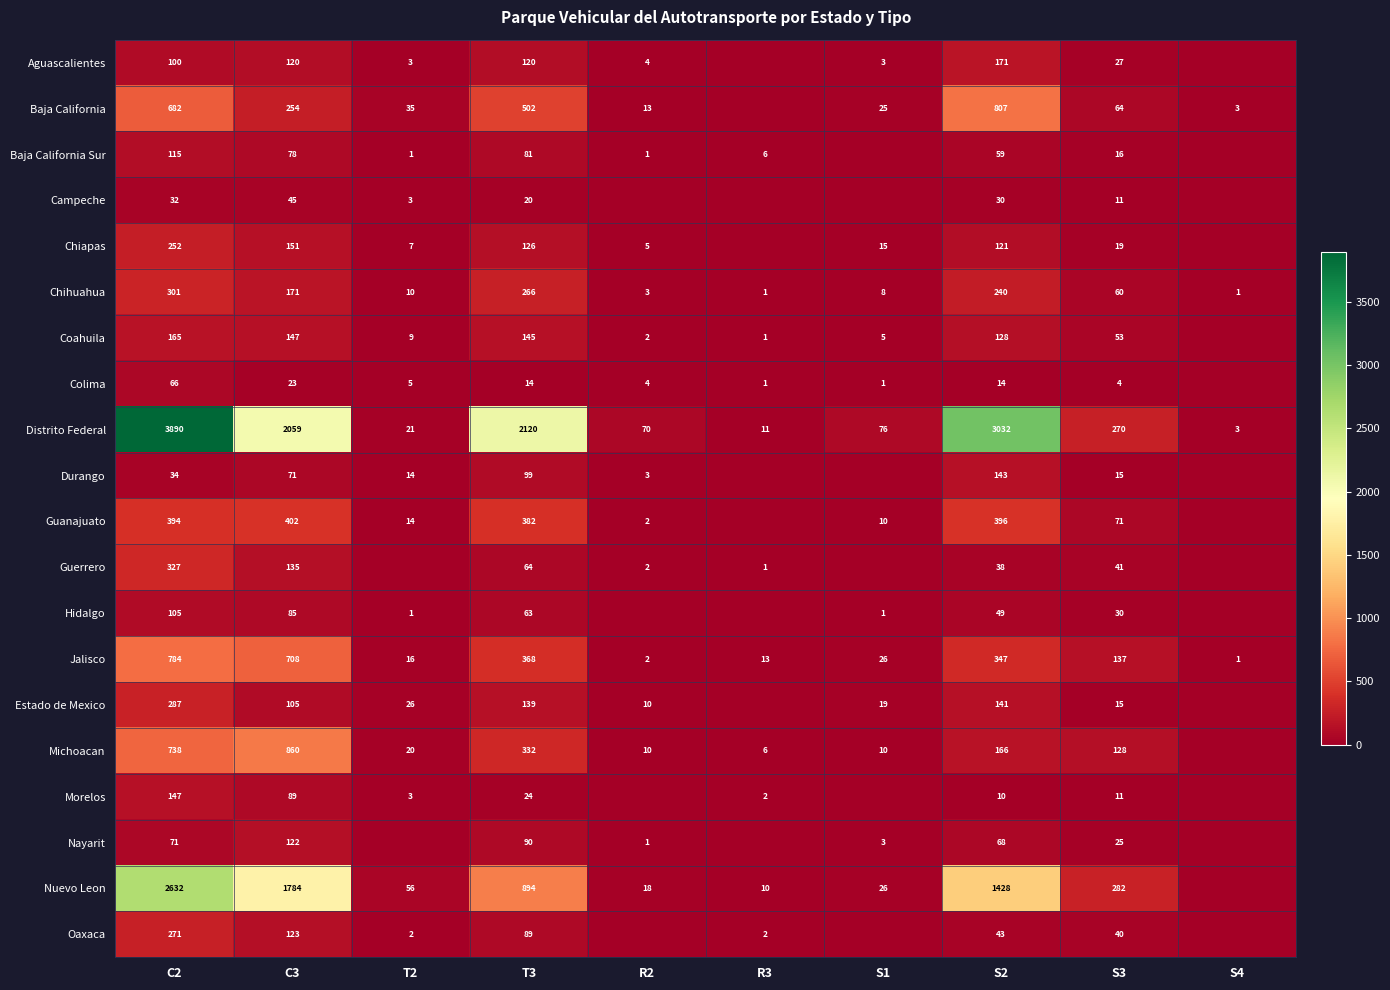

What is the total value across all series at S2?

7431